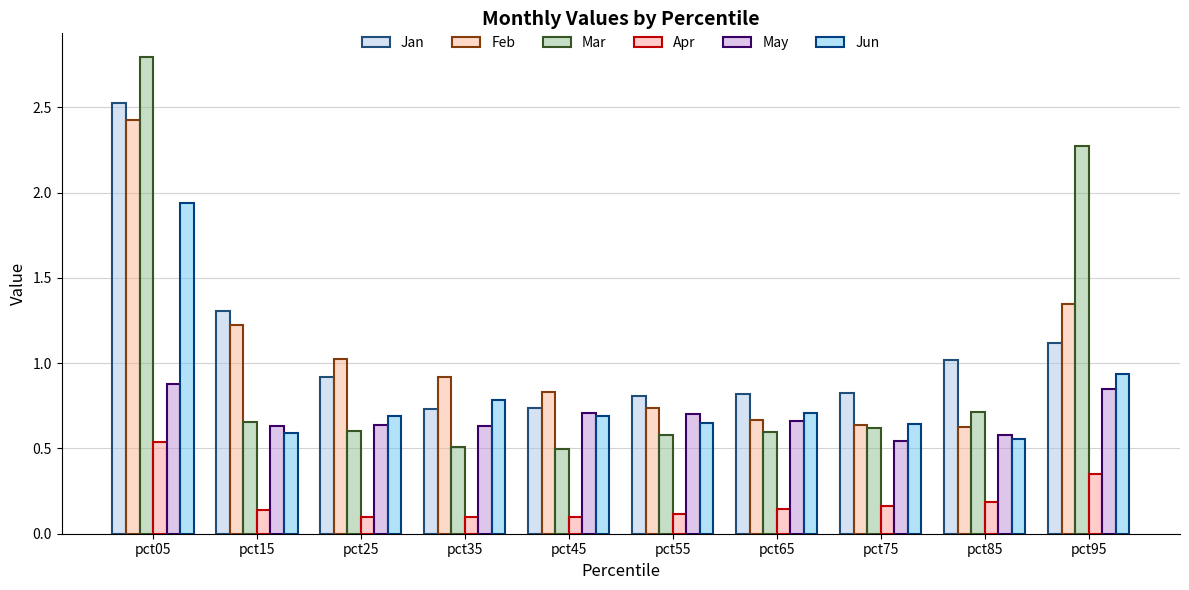

Reading right to left, what are all the values shown in this chart?

Jan: pct95=1.1	pct85=1.0	pct75=0.8	pct65=0.8	pct55=0.8	pct45=0.7	pct35=0.7	pct25=0.9	pct15=1.3	pct05=2.5
Feb: pct95=1.3	pct85=0.6	pct75=0.6	pct65=0.7	pct55=0.7	pct45=0.8	pct35=0.9	pct25=1.0	pct15=1.2	pct05=2.4
Mar: pct95=2.3	pct85=0.7	pct75=0.6	pct65=0.6	pct55=0.6	pct45=0.5	pct35=0.5	pct25=0.6	pct15=0.7	pct05=2.8
Apr: pct95=0.4	pct85=0.2	pct75=0.2	pct65=0.1	pct55=0.1	pct45=0.1	pct35=0.1	pct25=0.1	pct15=0.1	pct05=0.5
May: pct95=0.8	pct85=0.6	pct75=0.5	pct65=0.7	pct55=0.7	pct45=0.7	pct35=0.6	pct25=0.6	pct15=0.6	pct05=0.9
Jun: pct95=0.9	pct85=0.6	pct75=0.6	pct65=0.7	pct55=0.6	pct45=0.7	pct35=0.8	pct25=0.7	pct15=0.6	pct05=1.9